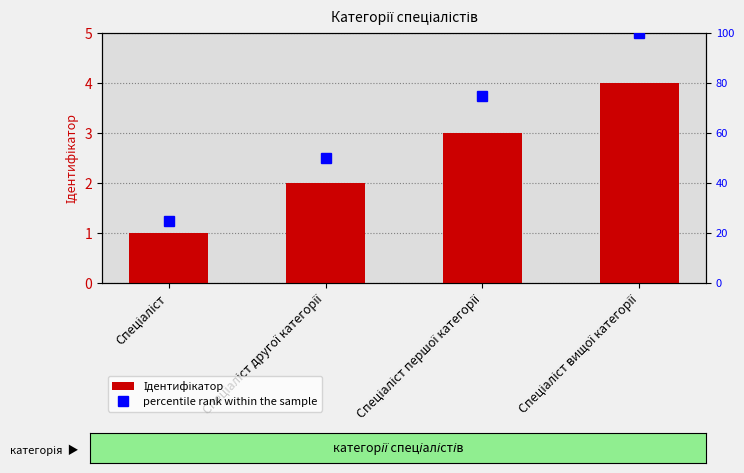

Rank the categories by Ідентифікатор value from highest to lowest.

Спеціаліст вищої категорії, Спеціаліст першої категорії, Спеціаліст другої категорії, Спеціаліст